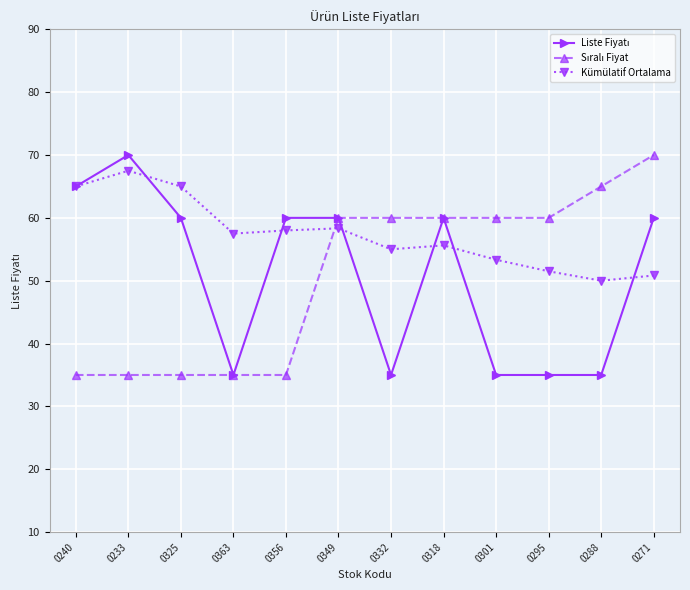

What is the label of the 5th point from the left?

0356